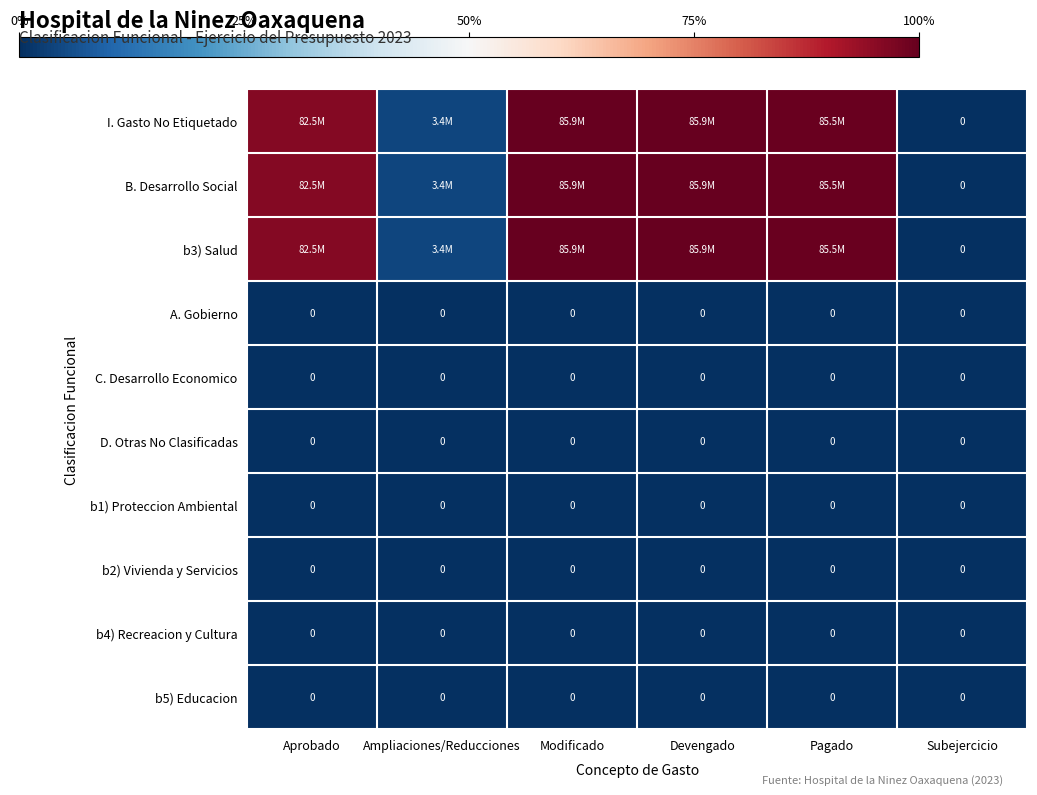

Which series has the largest range (max minus min)?

I. Gasto No Etiquetado